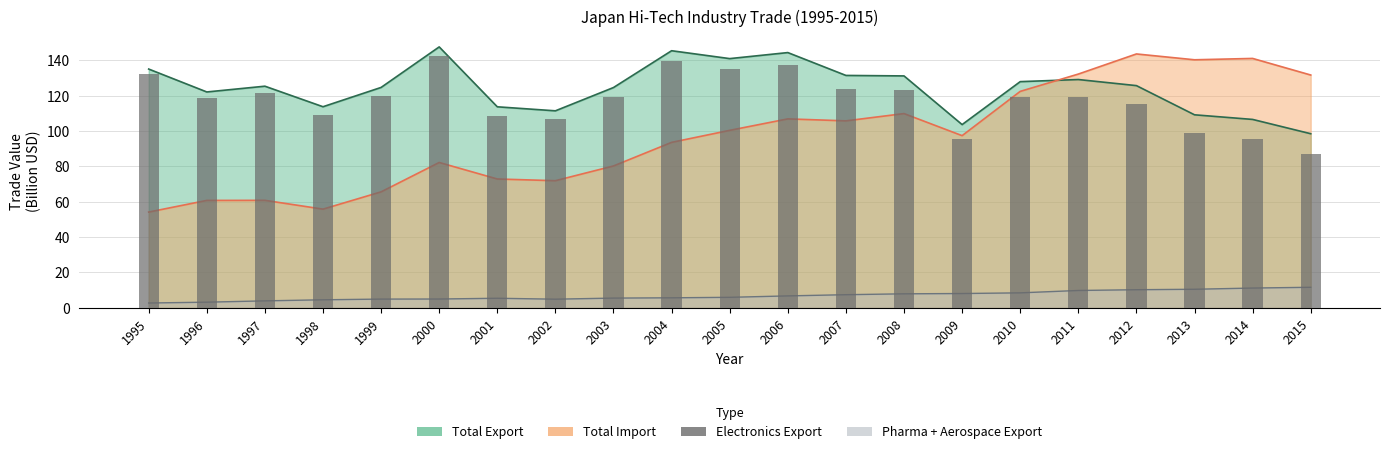

Is it true that the value at 2014 is 133.4?

False